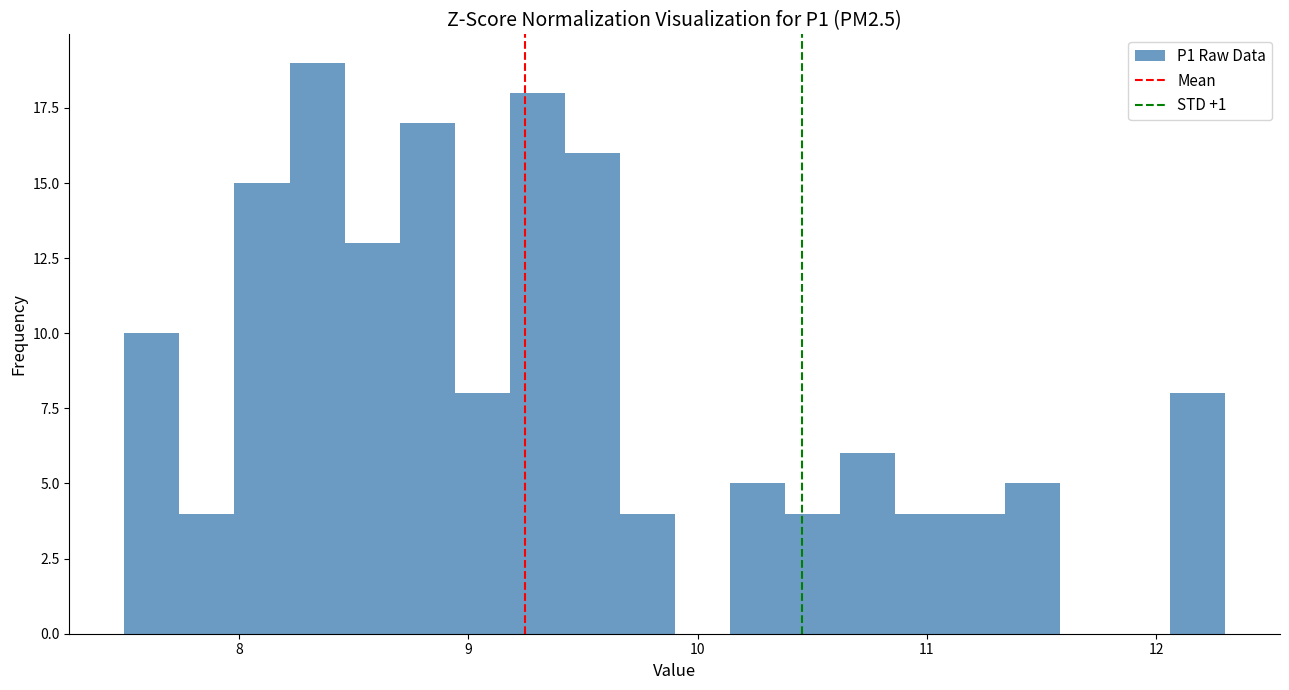

Read against the x-axis, roughly where is the centre of the tallest bar?

8.3